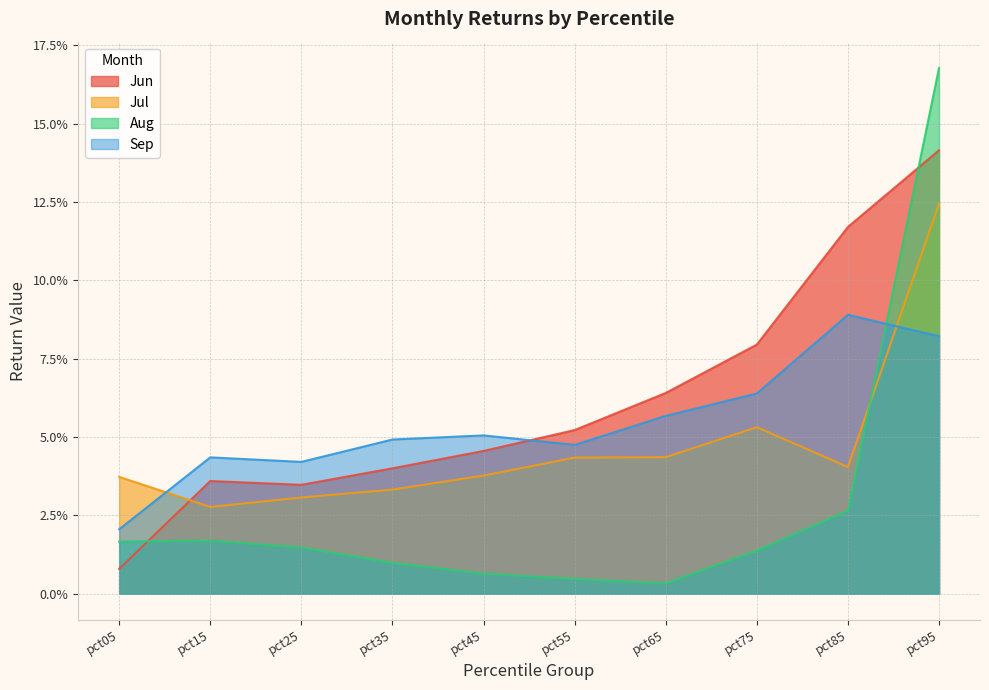

Which category has the highest value in the Jun series?

pct95